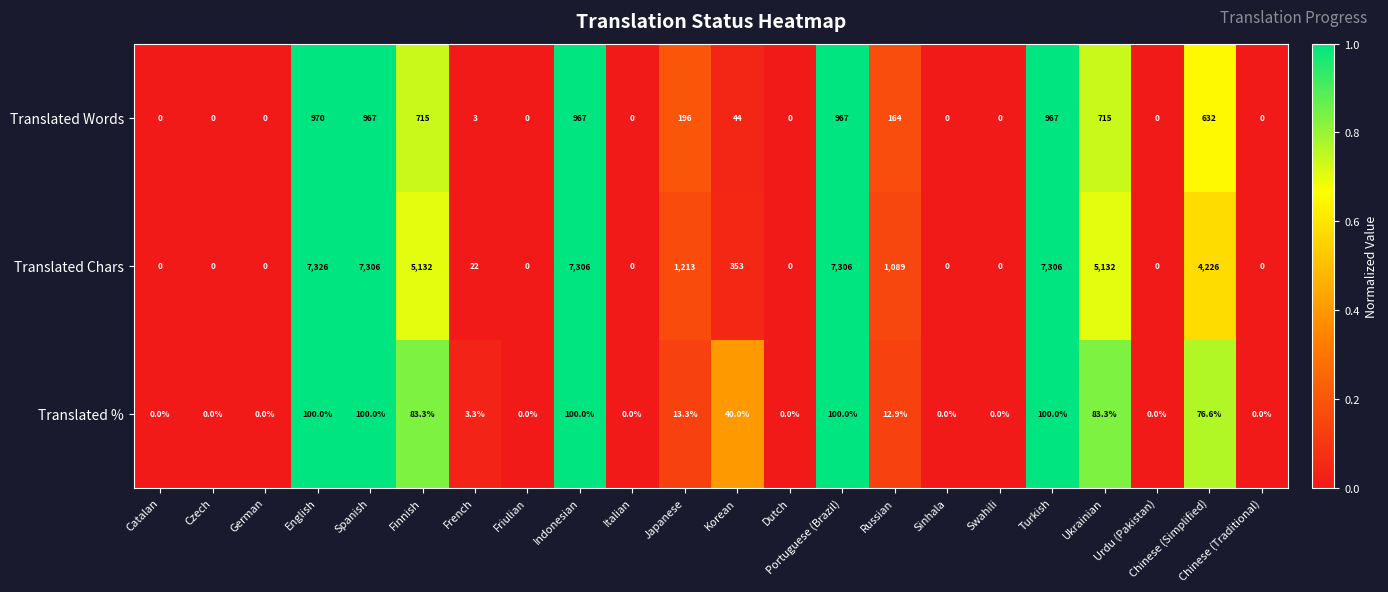

At how many categories does at least one series exceed 1226?

8